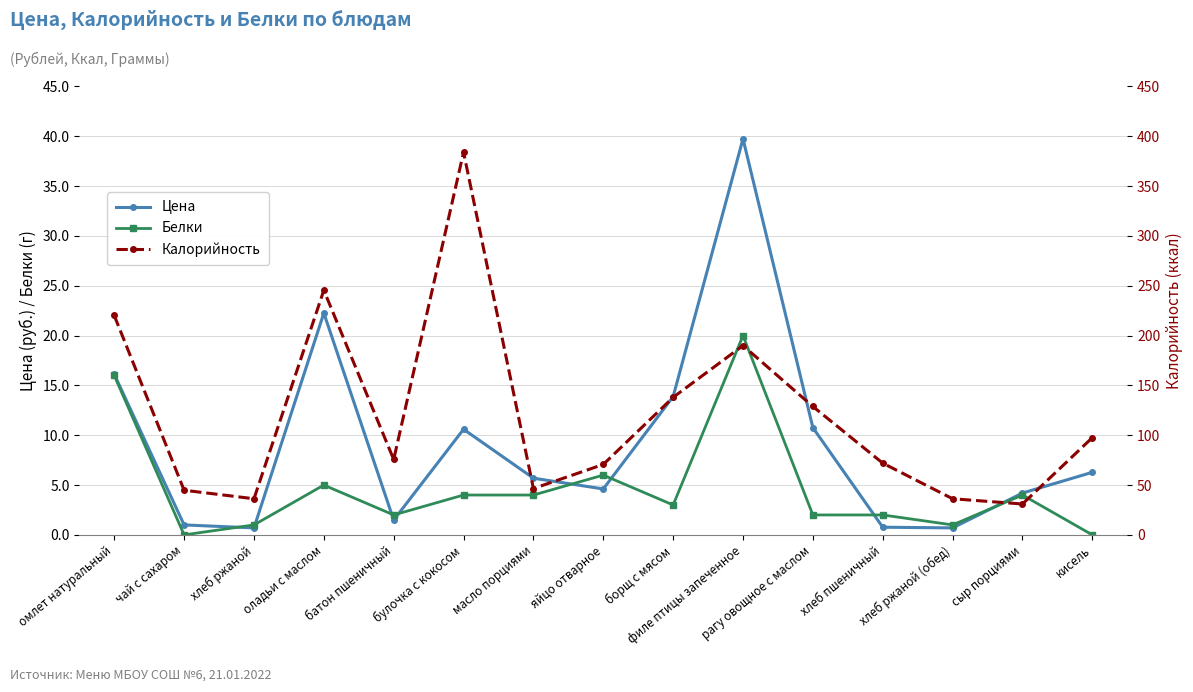

Count the number of categories in the chart.

15